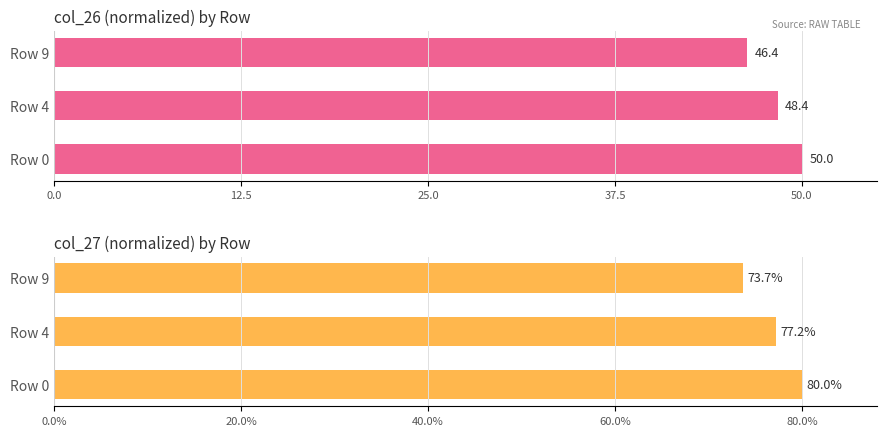

Does the chart contain any negative values?

No